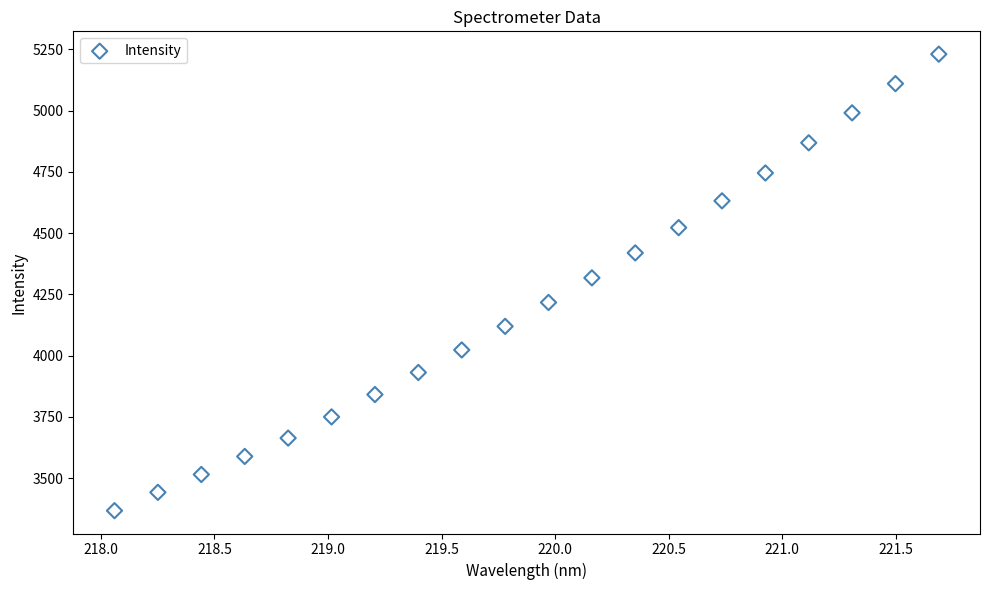

What is the range of Y values (max minus min)?

1863.6